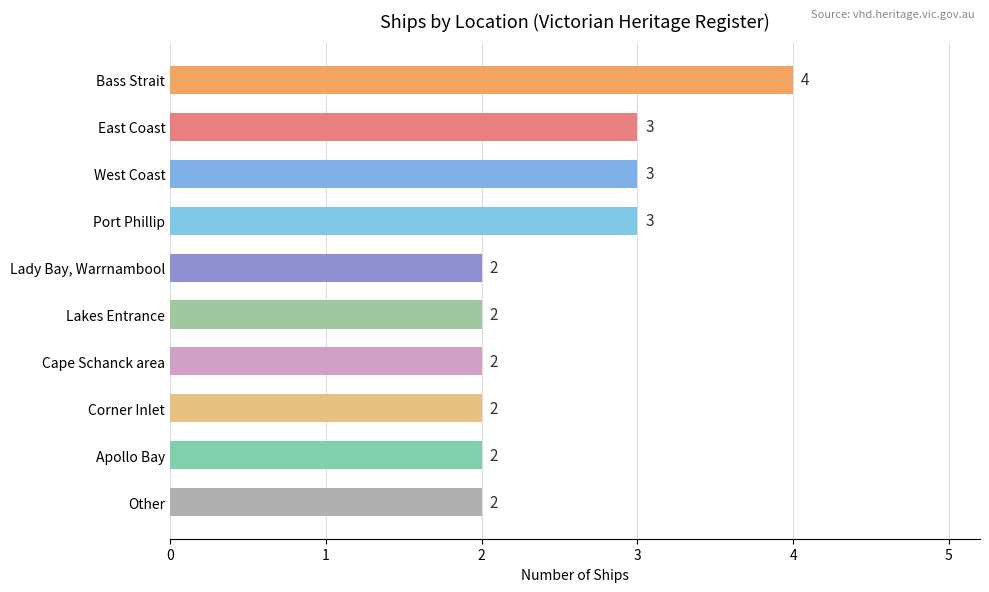

What is the sum of all values?

25